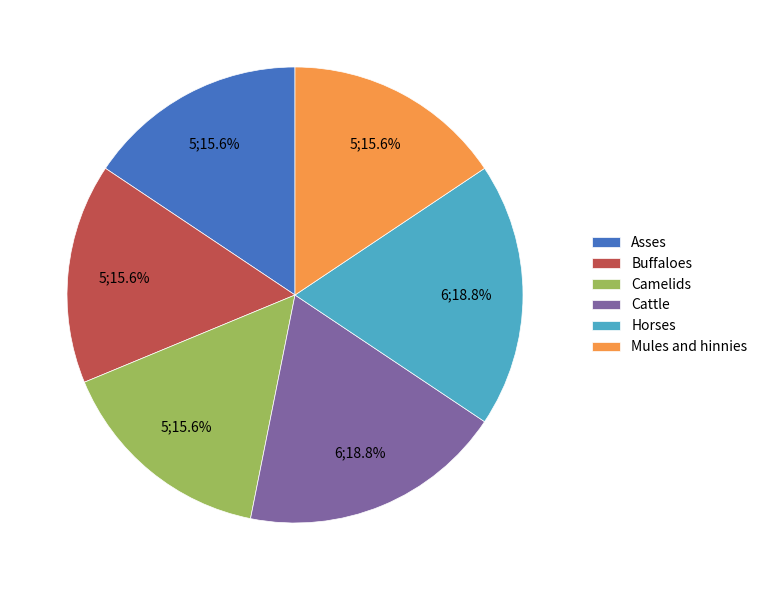

What percentage is the Buffaloes slice, to the nearest percent?

16%